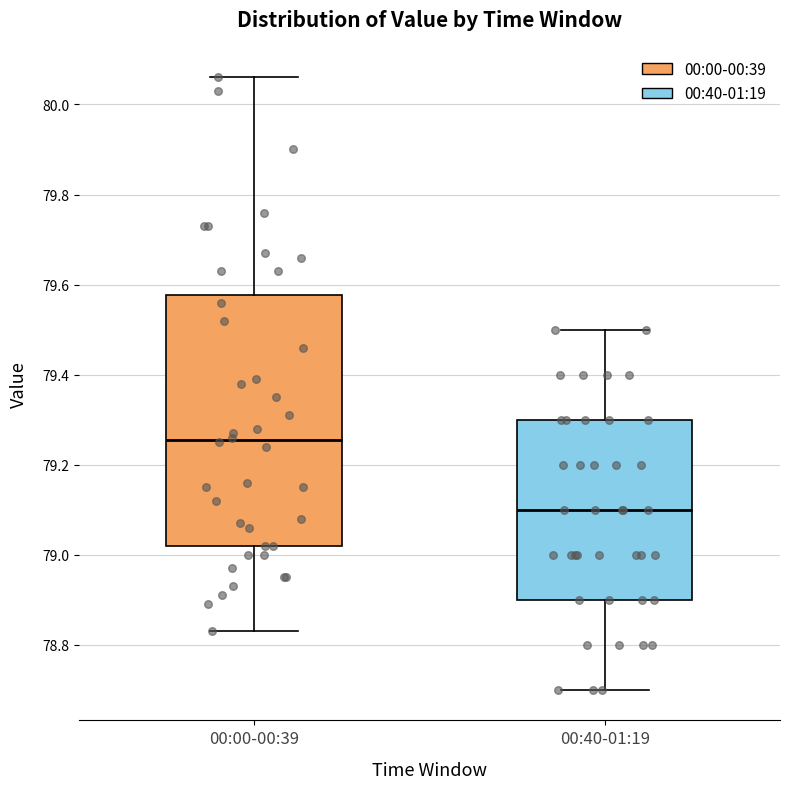

Which box has the lowest median line?

00:40-01:19